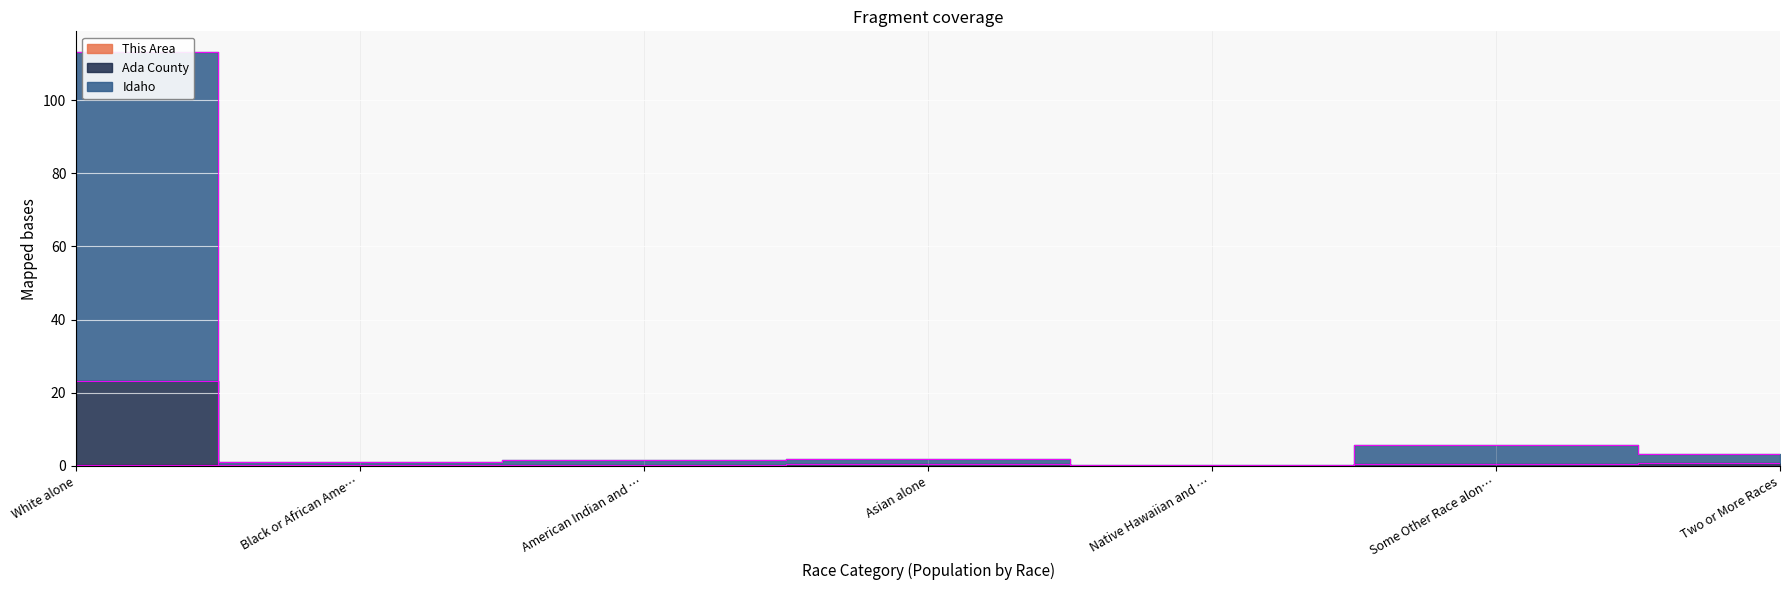

At which label is This Area closest to 0?

Native Hawaiian and …